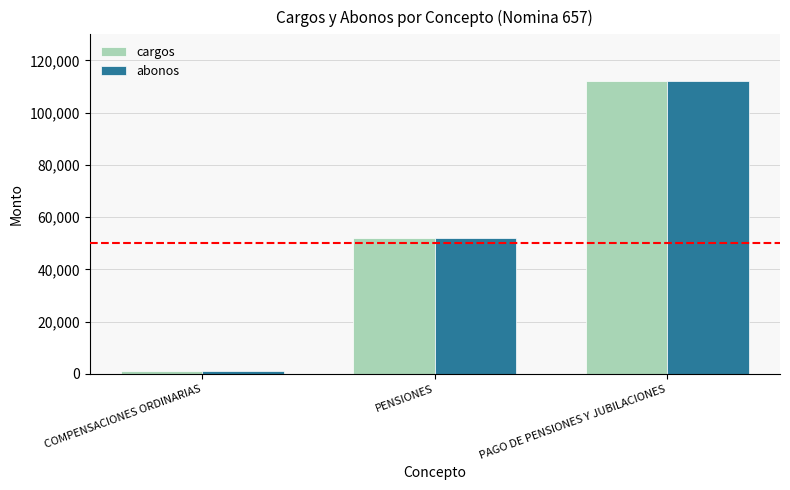

What is the highest value of the abonos series?

112012.4